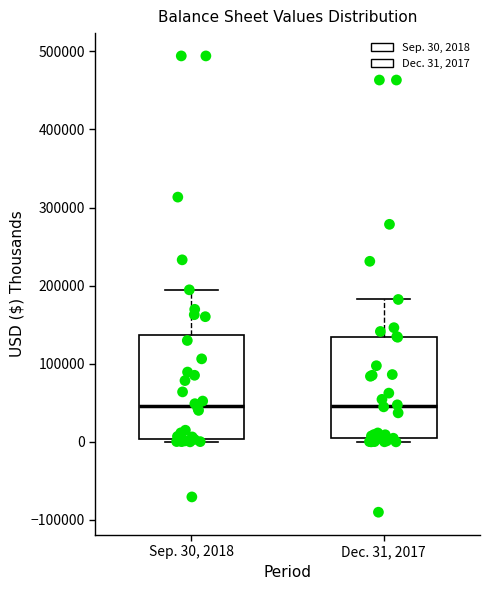

Reading left to right, read every box against the y-axis: the position of its median line, the range the box covers, and the ends of its whiskers. The values are not printed on the chart, so give them approximately, as read against the axis.

Sep. 30, 2018: median 50000, box 0 to 140000, whiskers 0 to 190000
Dec. 31, 2017: median 50000, box 0 to 130000, whiskers 0 (just below the box's lower edge) to 180000